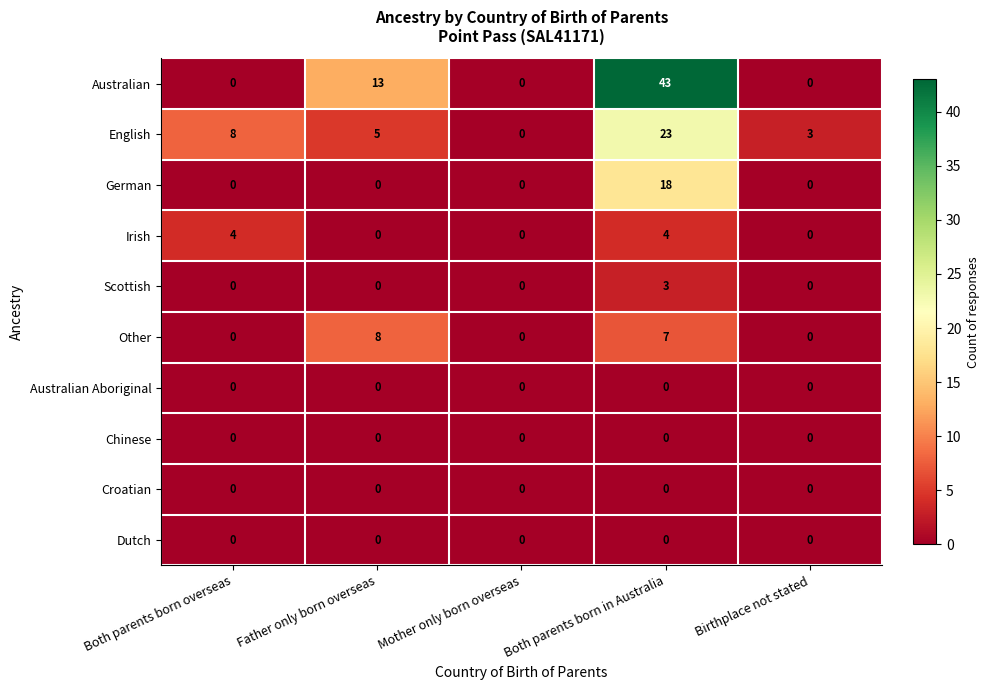

Is the value of German at Mother only born overseas greater than the value of English at Father only born overseas?

No